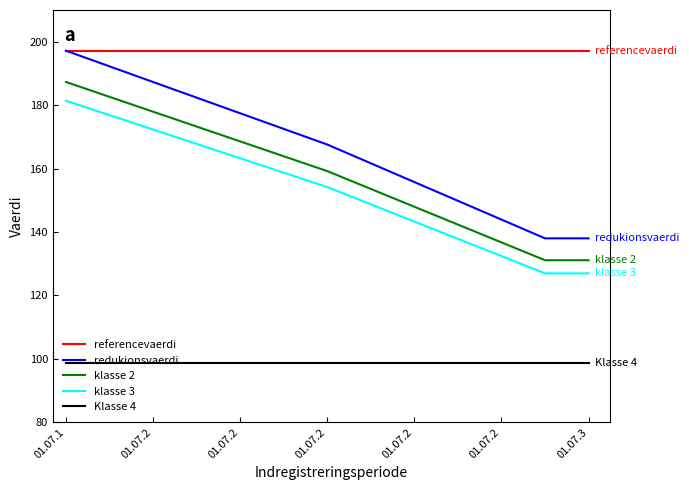

How many values in the redukionsvaerdi series are below 167?

6